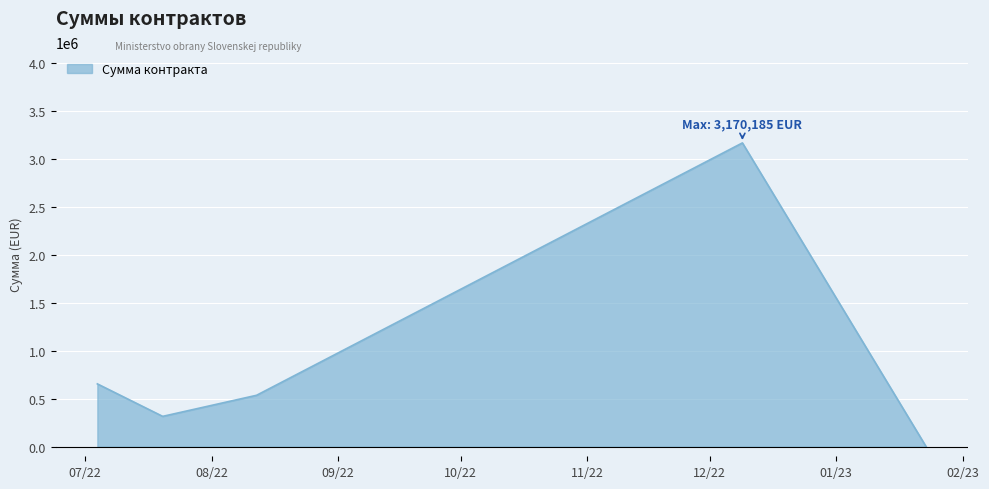

What is the maximum value shown in the chart?

3170185